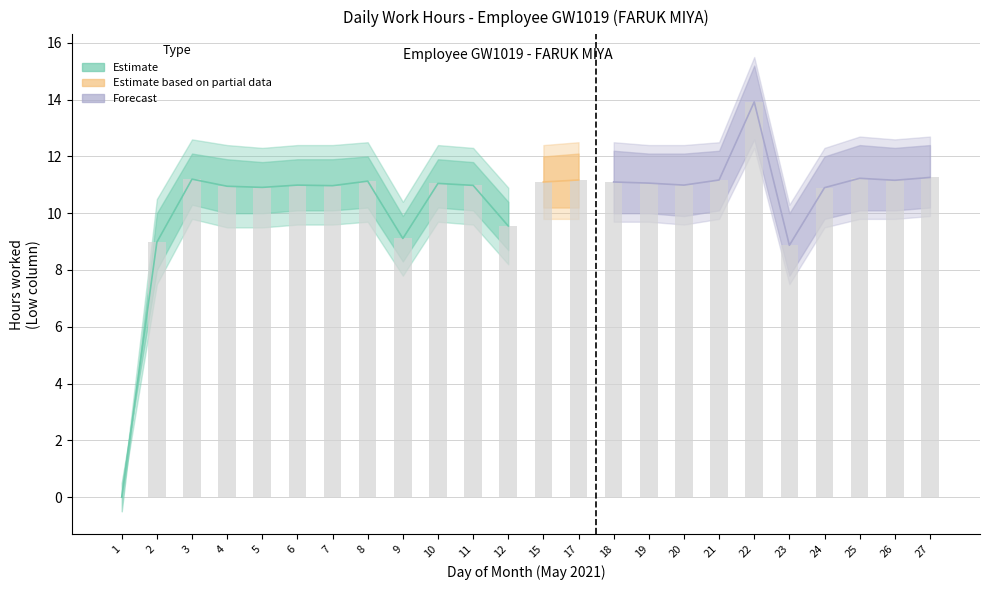

How many values in Low_upper are above zero?

23